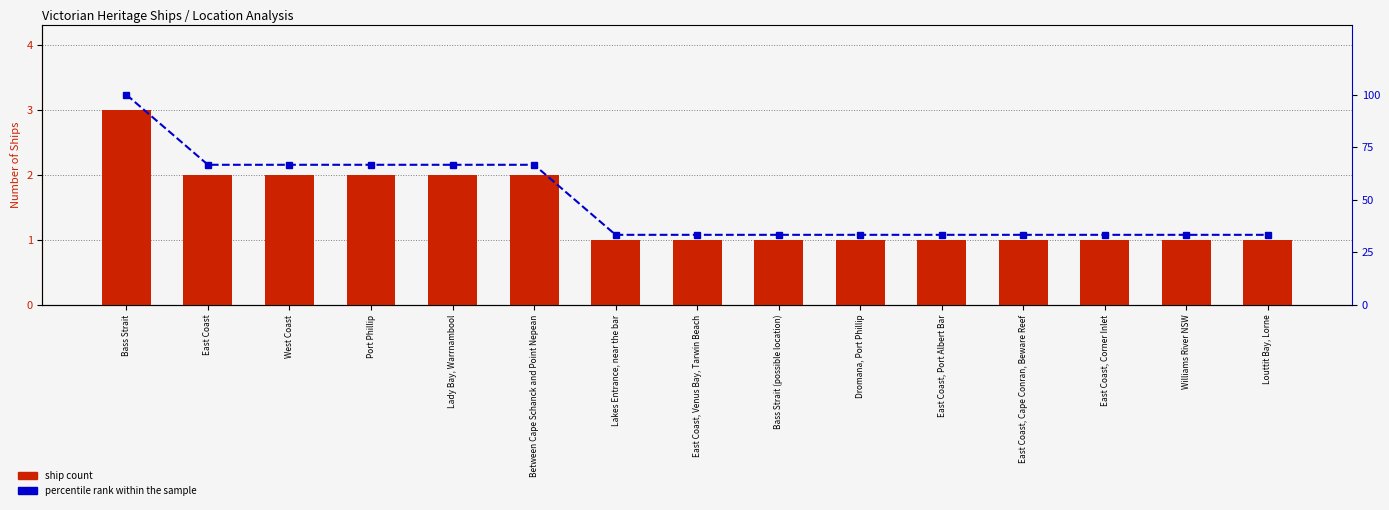

Rank the series by their average value, from highest to lowest.

percentile rank within the sample, ship count